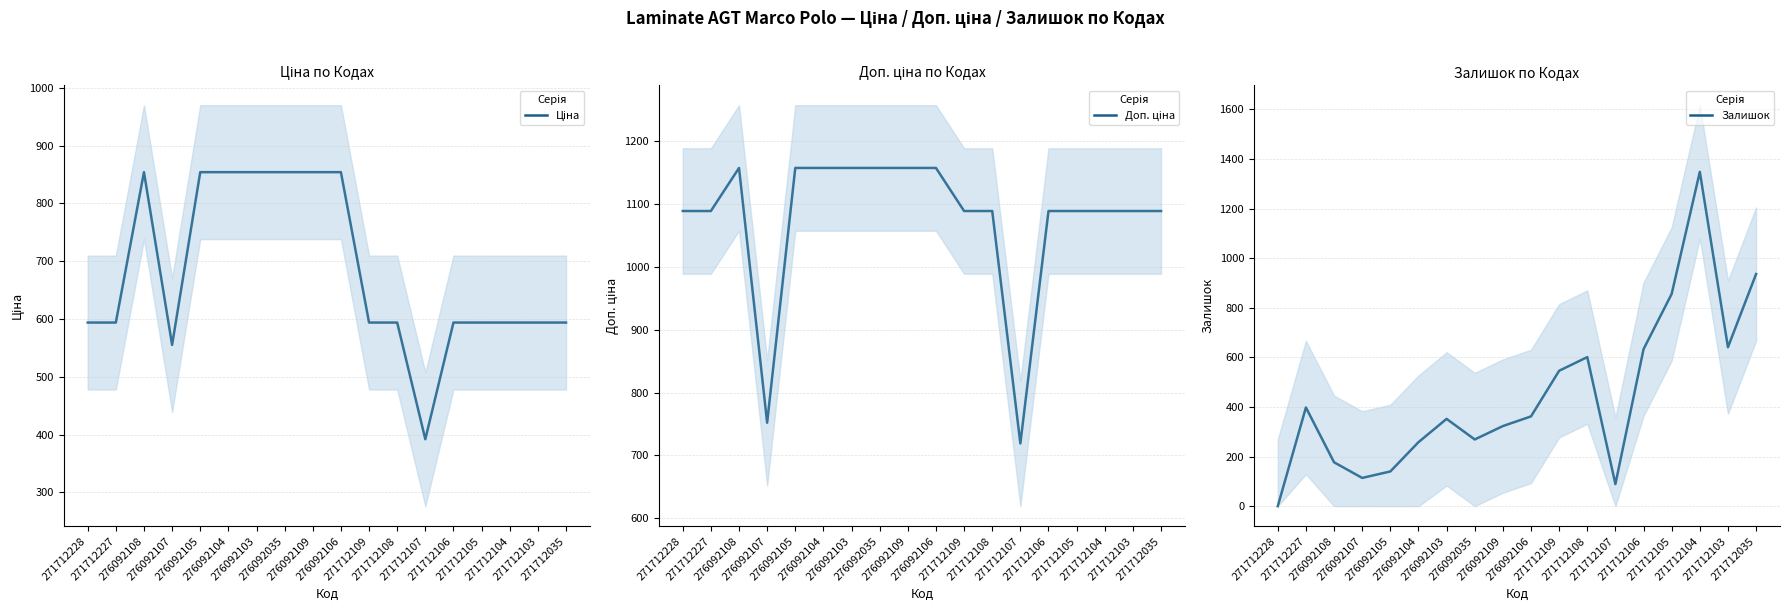

Rank the series by their average value, from highest to lowest.

Доп. ціна, Ціна, Залишок